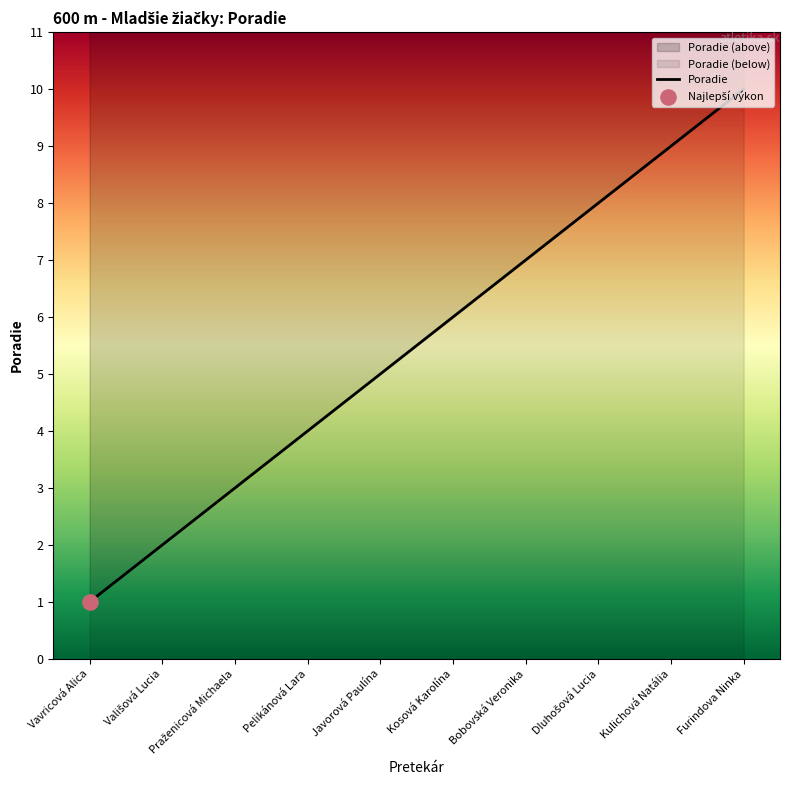

What is the change in value from Dluhošová Lucia to Kulichová Natália?

+1